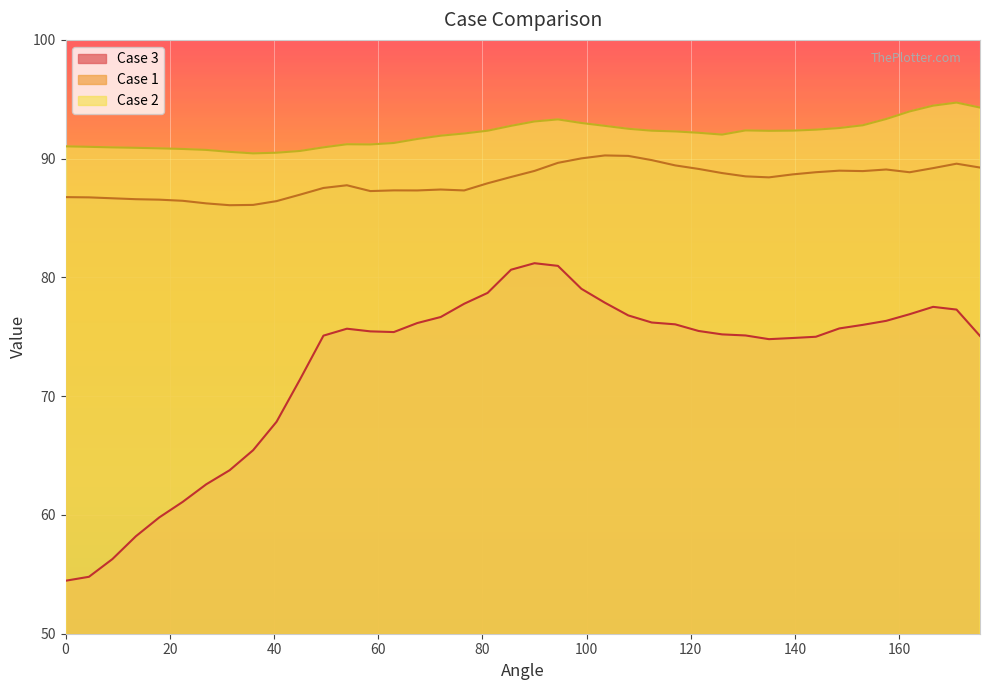

Count the number of data series in this chart.

3